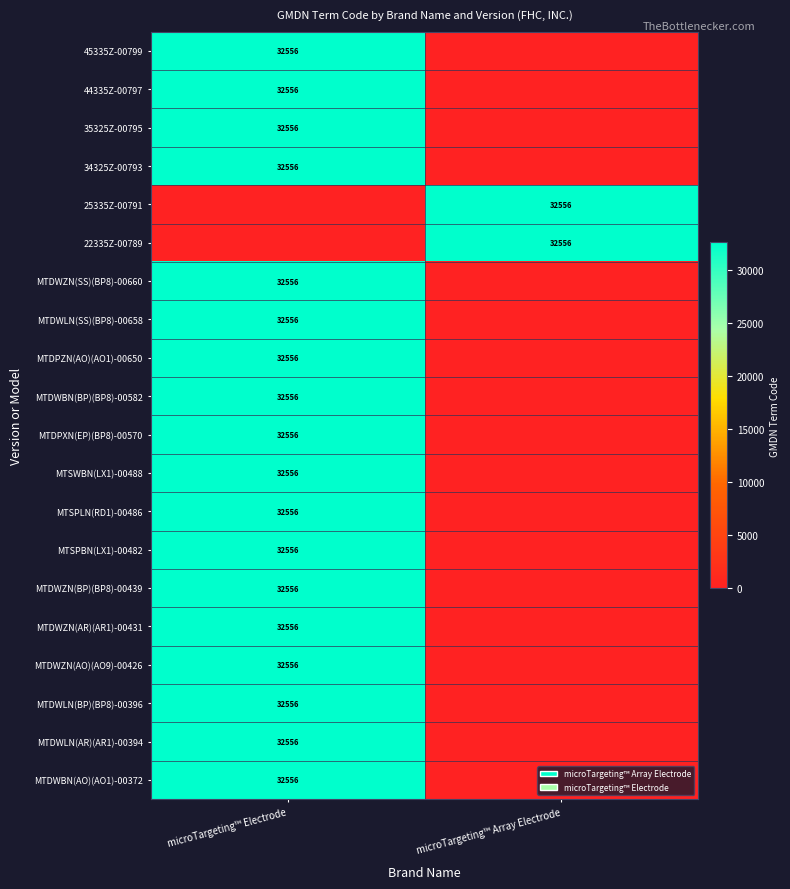

At how many categories does at least one series exceed 14198?

2